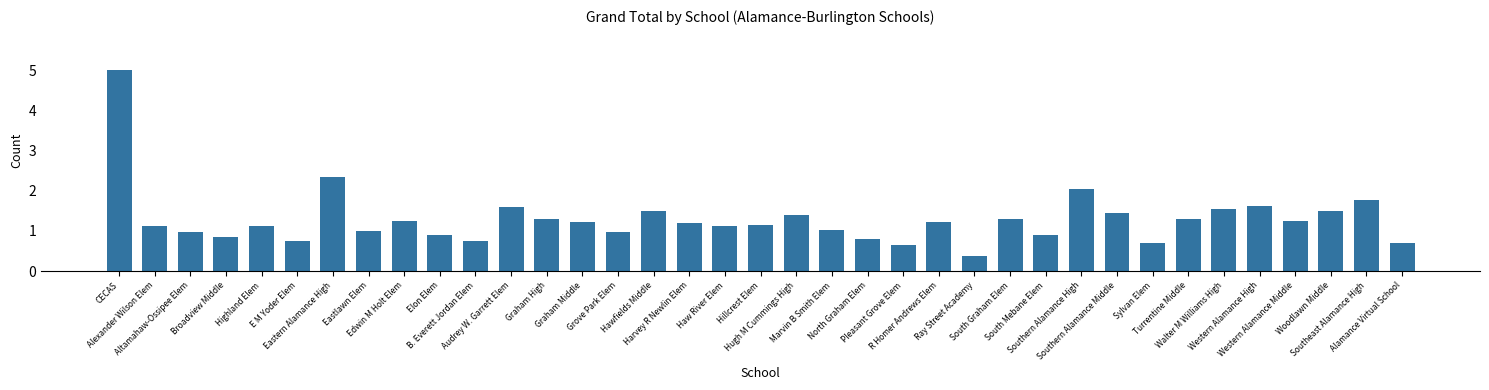

What is the sum of all values?

47.7